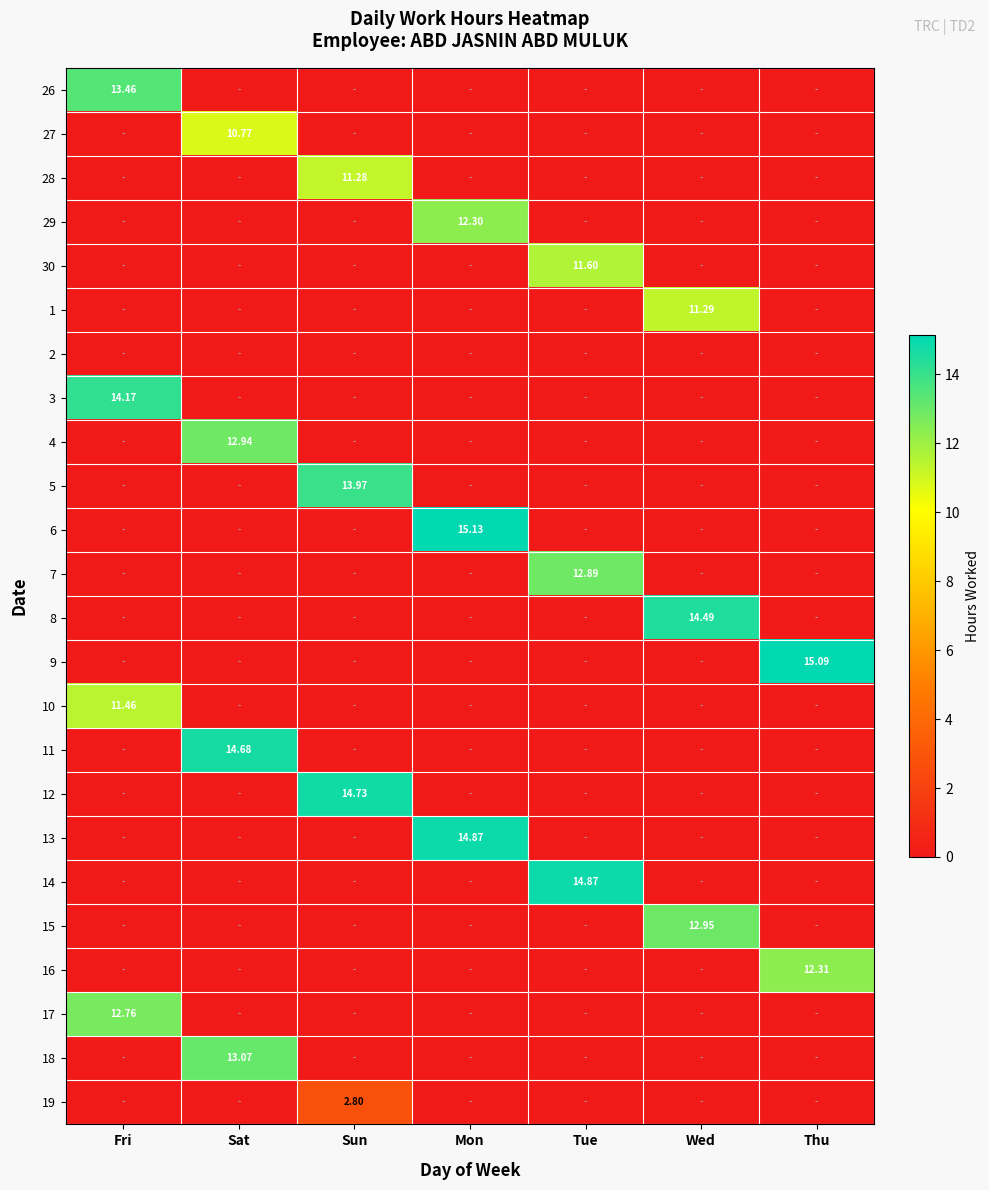

How many categories are shown in the chart?

7